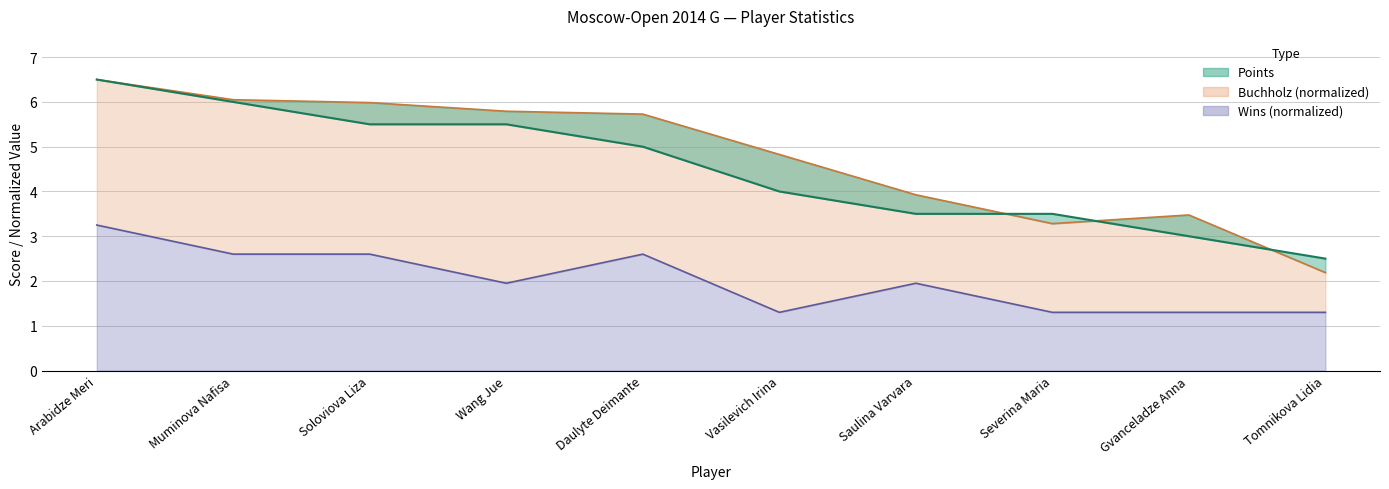

Rank the categories by Points value from lowest to highest.

Tomnikova Lidia, Gvanceladze Anna, Saulina Varvara, Severina Maria, Vasilevich Irina, Daulyte Deimante, Soloviova Liza, Wang Jue, Muminova Nafisa, Arabidze Meri